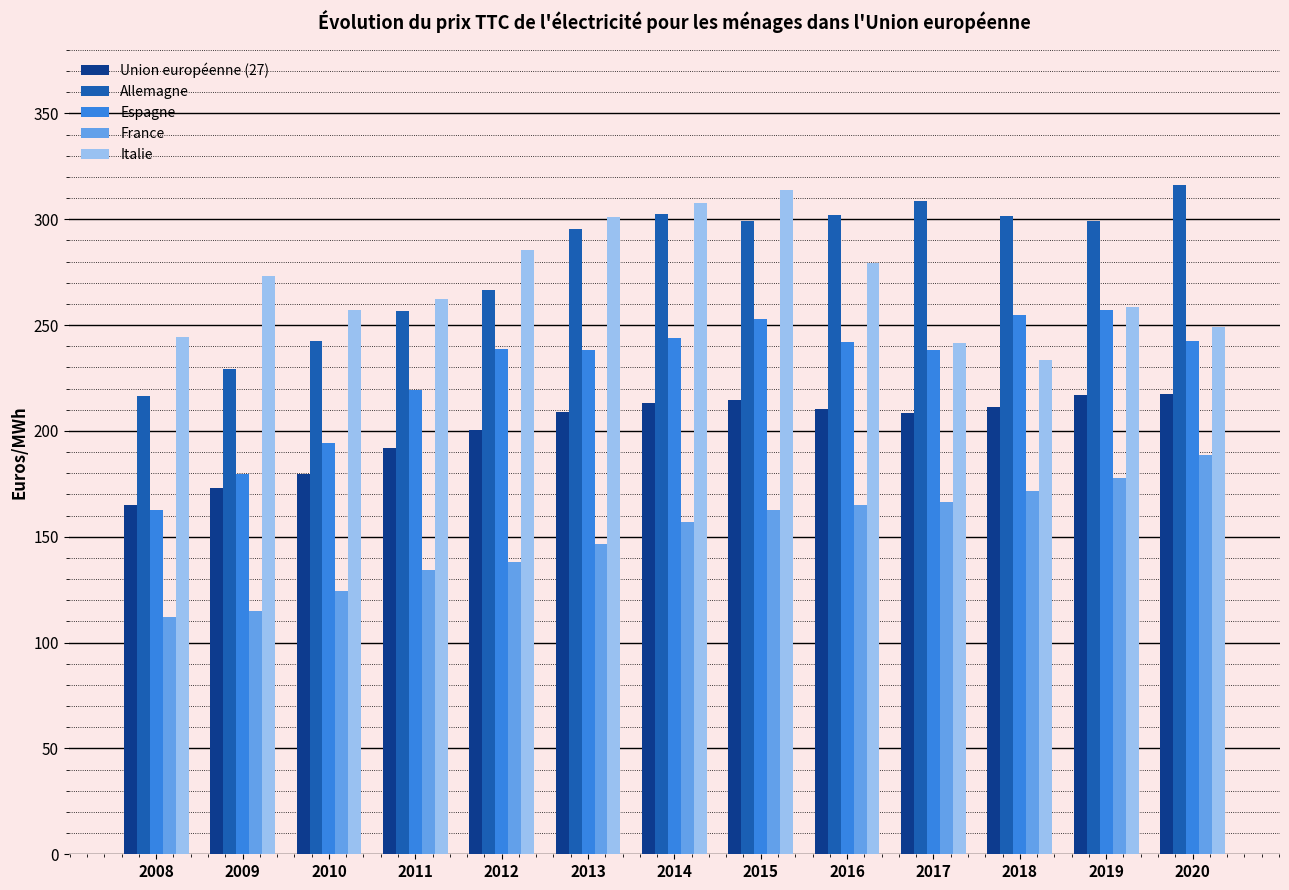

What is the minimum value shown in the chart?

112.3